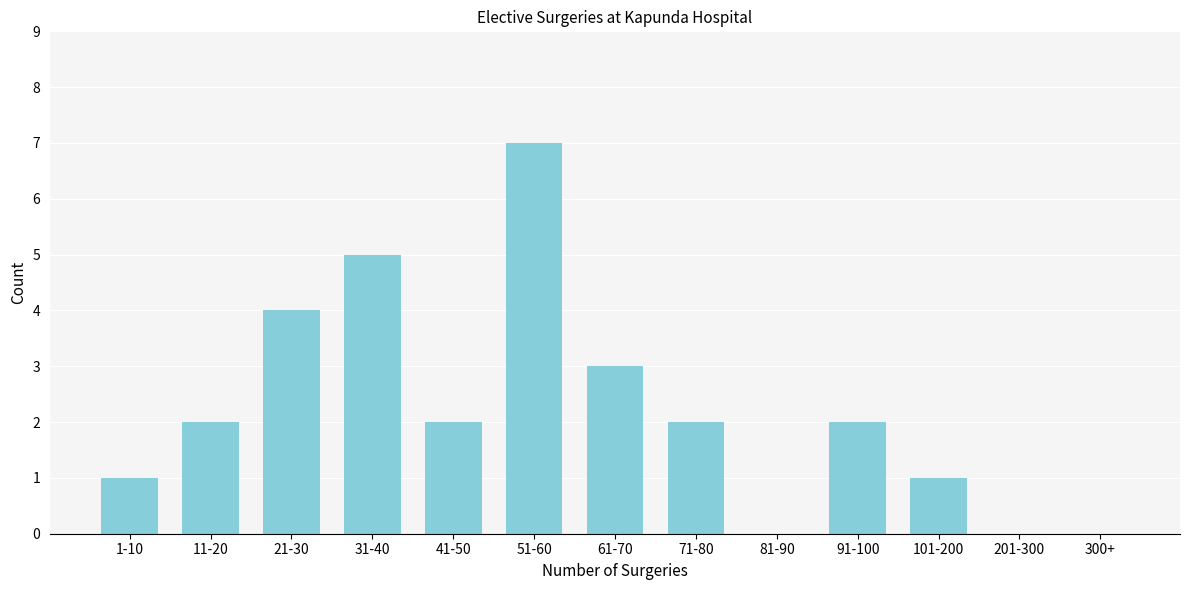

Reading left to right, extract all data points from this chart.

1-10=1	11-20=2	21-30=4	31-40=5	41-50=2	51-60=7	61-70=3	71-80=2	81-90=0	91-100=2	101-200=1	201-300=0	300+=0